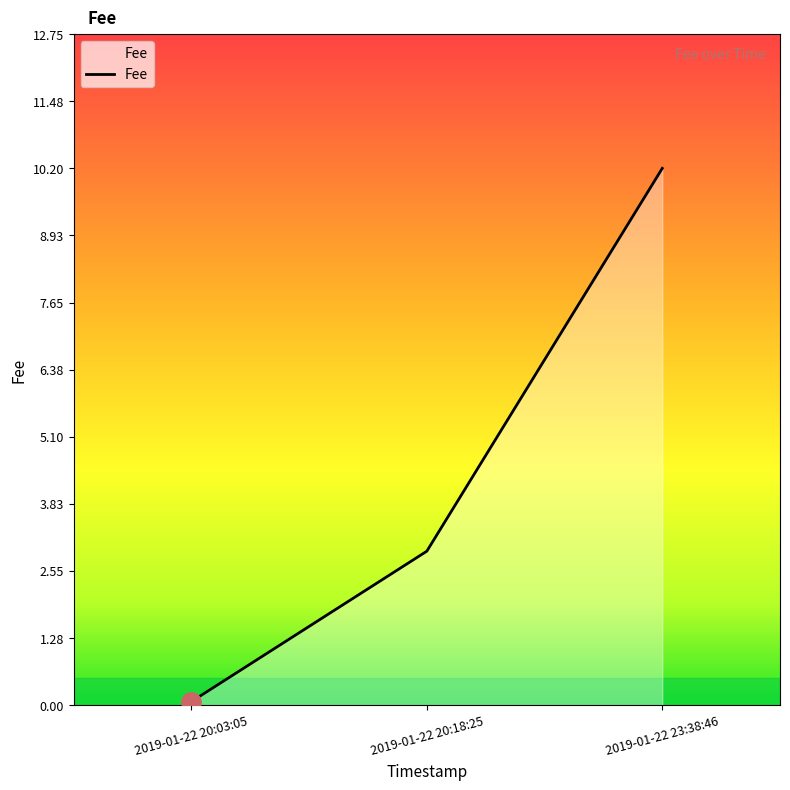

What position from the left is 2019-01-22 20:18:25?

2